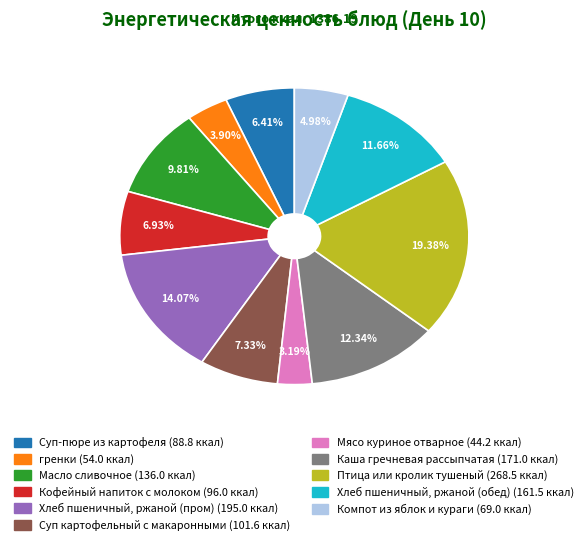

Is it true that Хлеб пшеничный, ржаной (обед) is 22% of the pie?

False